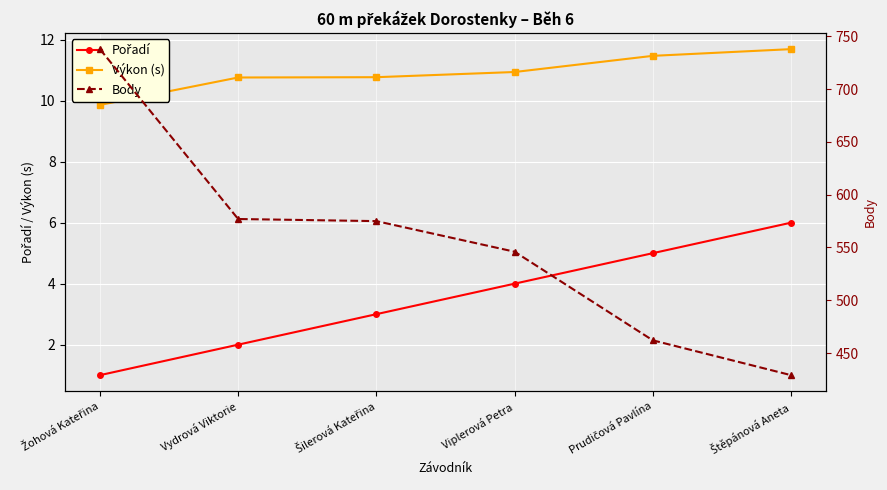

Reading left to right, list all the values displayed in this chart.

Pořadí: 1.0	2.0	3.0	4.0	5.0	6.0
Výkon (s): 9.9	10.8	10.8	10.9	11.5	11.7
Body: 738.0	577.0	575.0	546.0	462.0	429.0